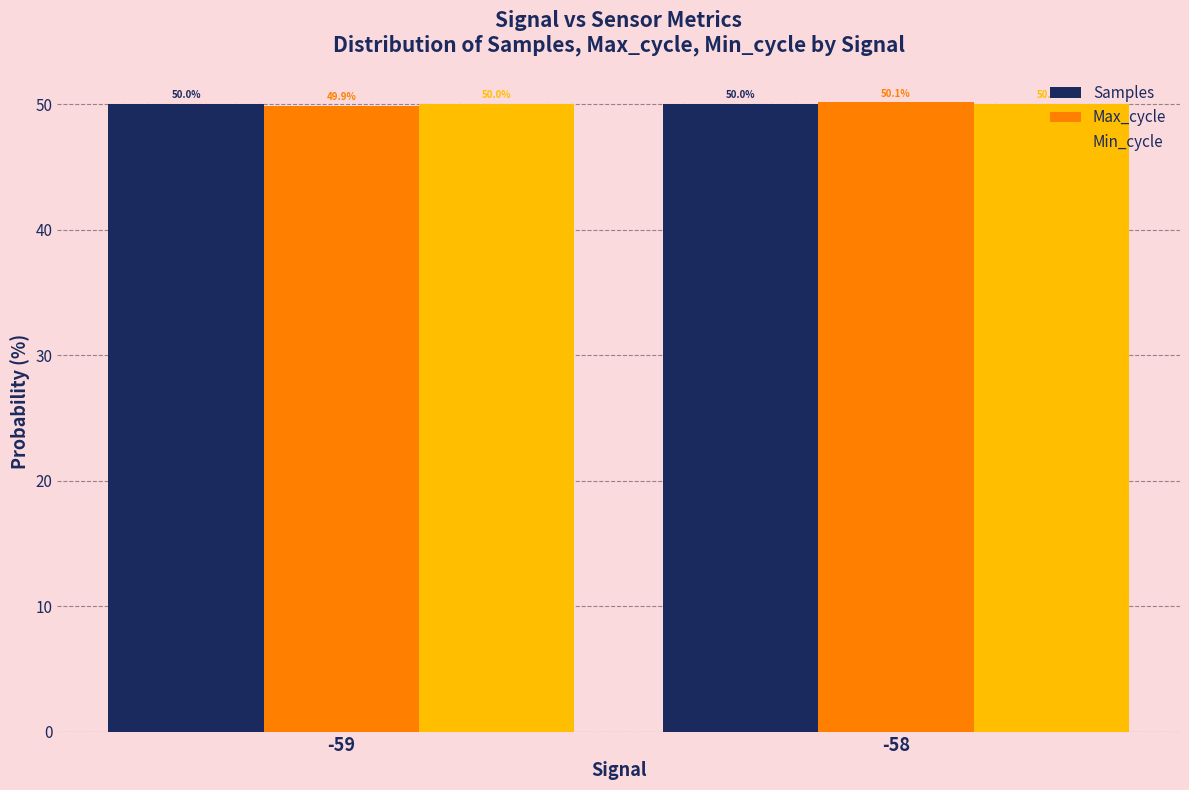

Reading left to right, transcribe all the data shown in this chart.

Samples: -59=50.0	-58=50.0
Max_cycle: -59=49.9	-58=50.1
Min_cycle: -59=50.0	-58=50.0